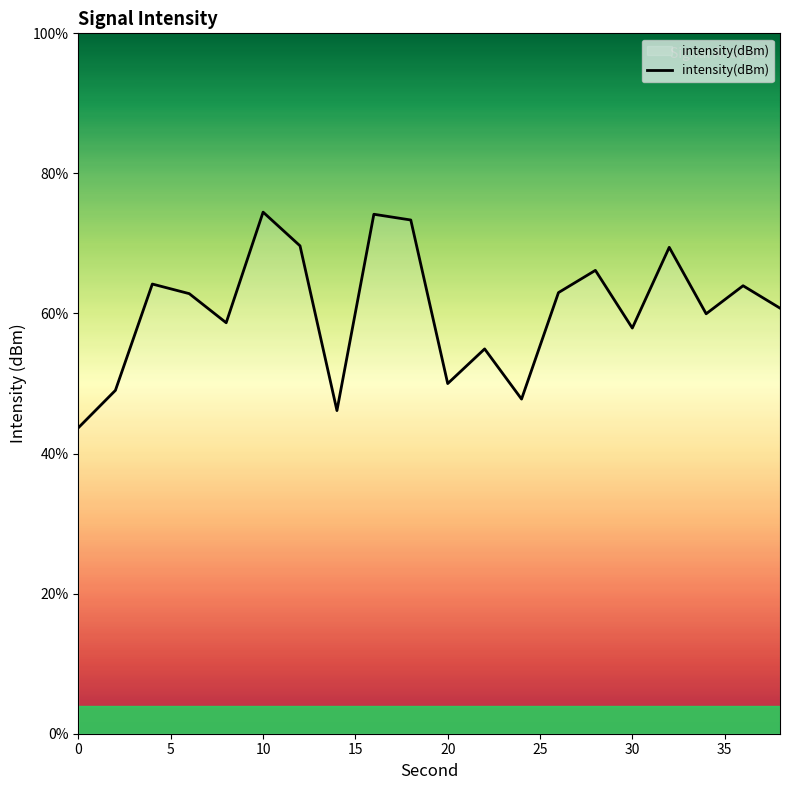

How many interior local peaks (higher than both neighbors) does the data have?

7